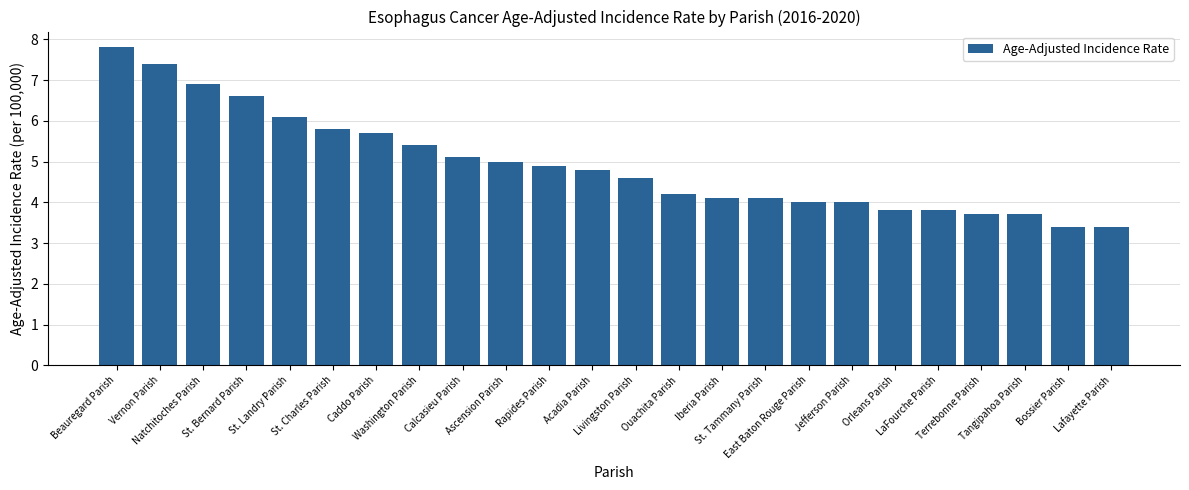

What is the smallest value displayed?

3.4